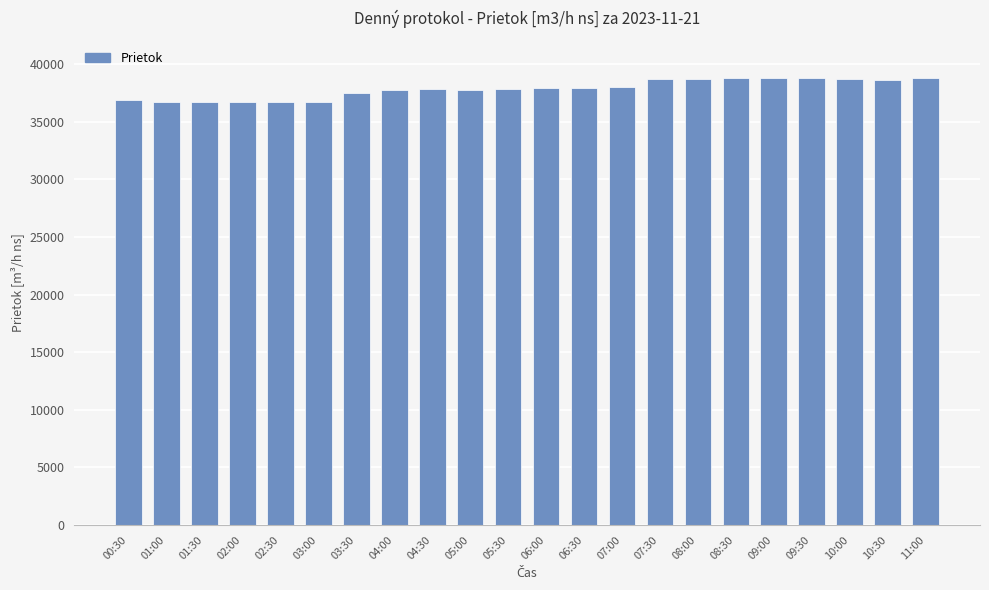

What is the value of the 18th bar from the left?

38811.1